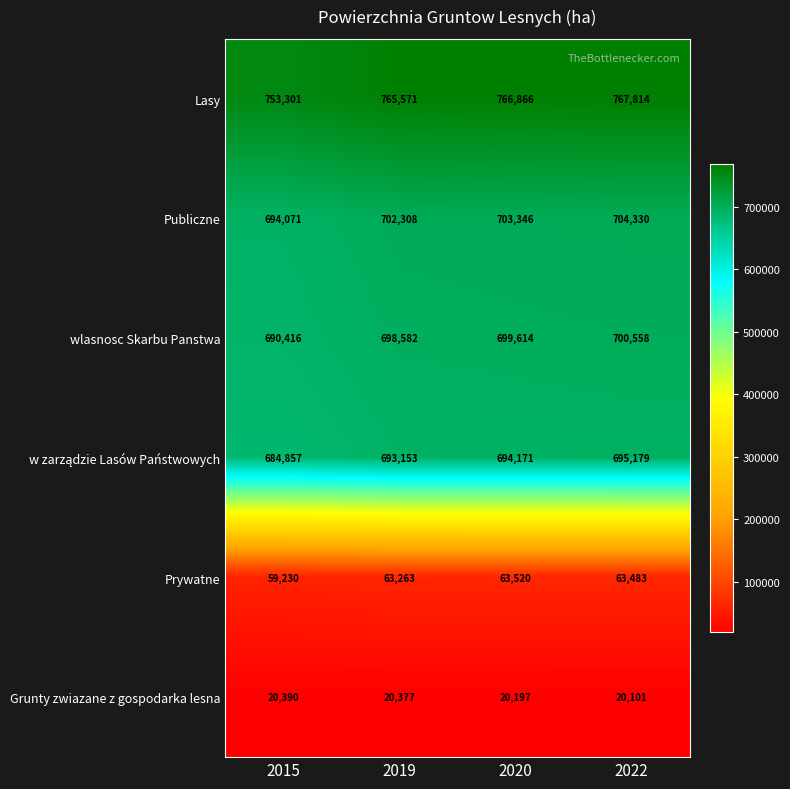

What is the difference between the wlasnosc Skarbu Panstwa values at 2015 and 2022?

10142